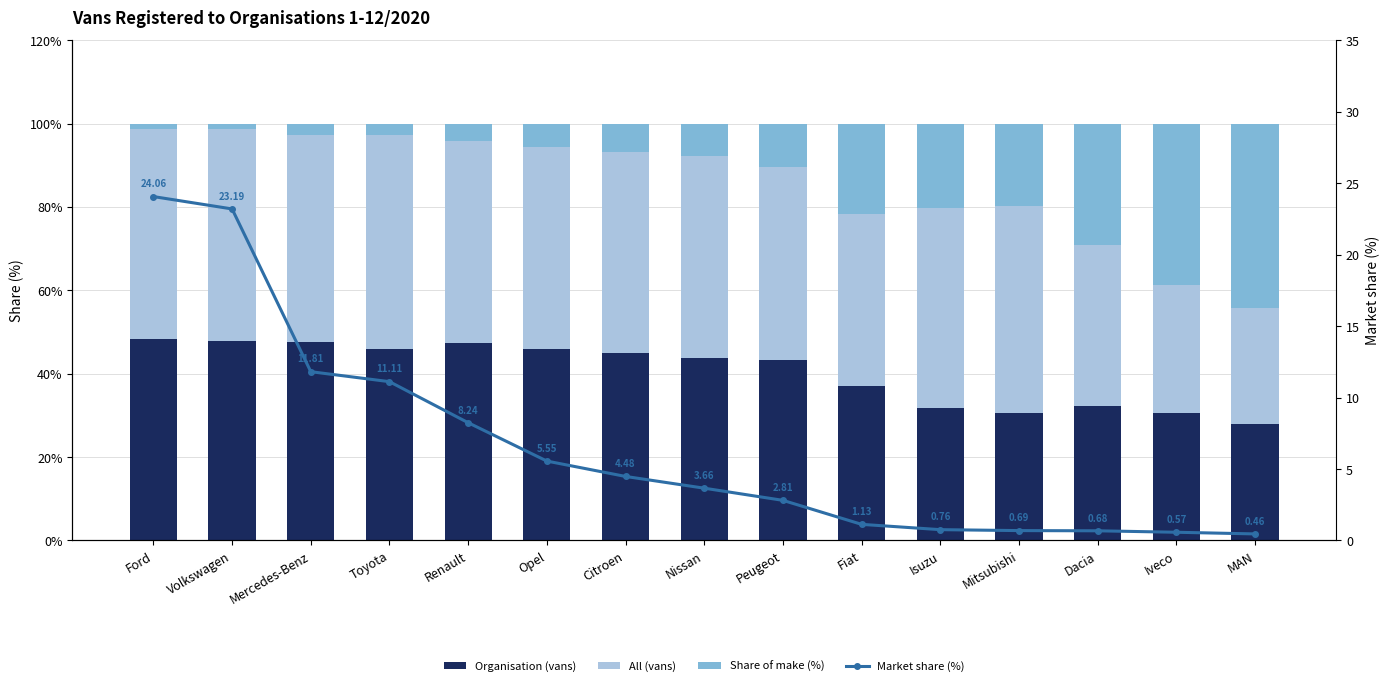

What are all the series names shown in the legend?

Organisation (vans), All (vans), Share of make (%), Market share (%)